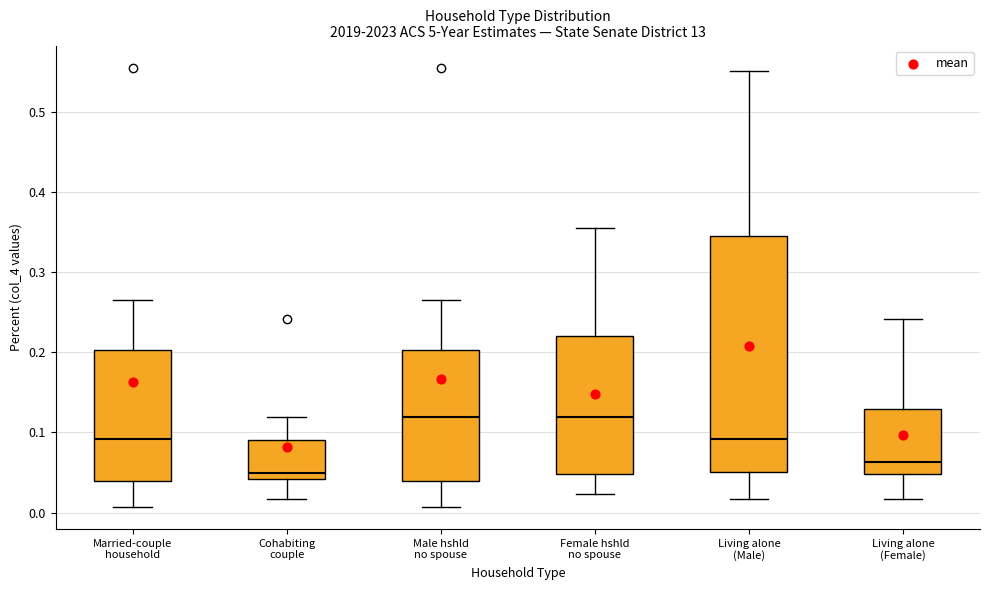

Reading left to right, read every box against the y-axis: the position of its median line, the range the box covers, and the ends of its whiskers. The values are not printed on the chart, so give them approximately, as read against the axis.

Married-couple household: median 0.09, box 0.04 to 0.20, whiskers 0.01 to 0.27
Cohabiting couple: median 0.05, box 0.04 to 0.09, whiskers 0.02 to 0.12
Male hshld no spouse: median 0.12, box 0.04 to 0.20, whiskers 0.01 to 0.27
Female hshld no spouse: median 0.12, box 0.05 to 0.22, whiskers 0.02 to 0.36
Living alone (Male): median 0.09, box 0.05 to 0.34, whiskers 0.02 to 0.55
Living alone (Female): median 0.06, box 0.05 to 0.13, whiskers 0.02 to 0.24